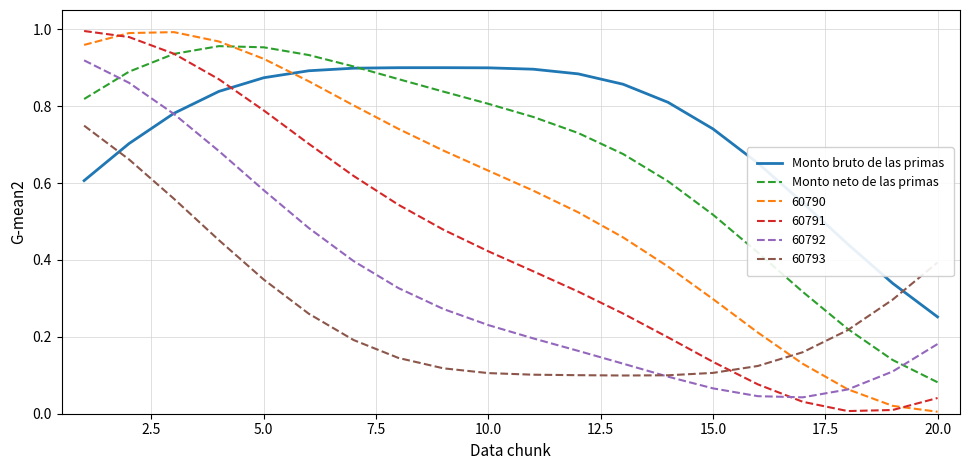

Which series has the largest range (max minus min)?

60791